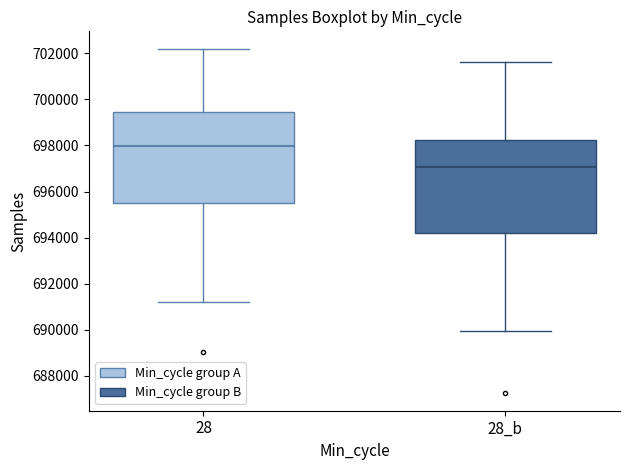

Reading left to right, transcribe this box plot: for each box, give where its median line is, the range the box spans, and where its two whiskers end, as read against the y-axis. The values are not printed on the chart, so give them approximately, as read against the axis.

28: median 698000, box 695600 to 699400, whiskers 691200 to 702200
28_b: median 697000, box 694200 to 698200, whiskers 690000 to 701600